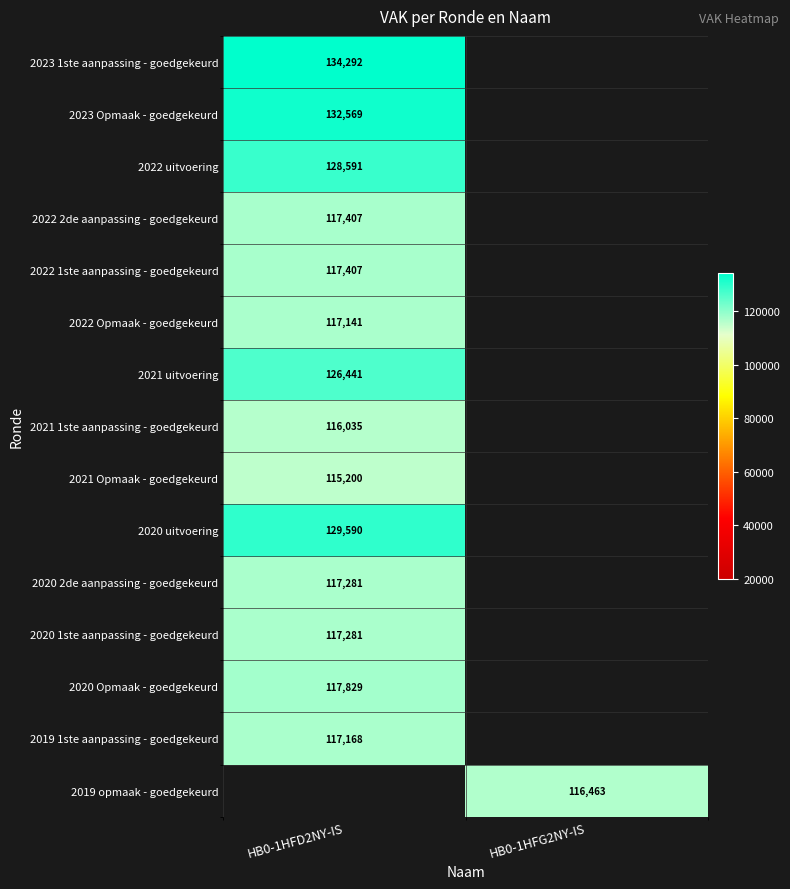

Is it true that 2021 1ste aanpassing - goedgekeurd equals 116035 at HB0-1HFD2NY-IS?

True